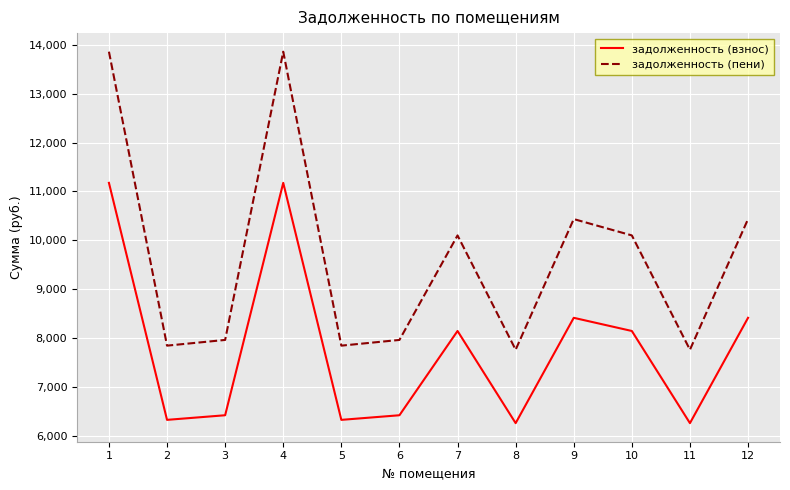

True or false: задолженность (пени) and задолженность (взнос) intersect in this chart.

False